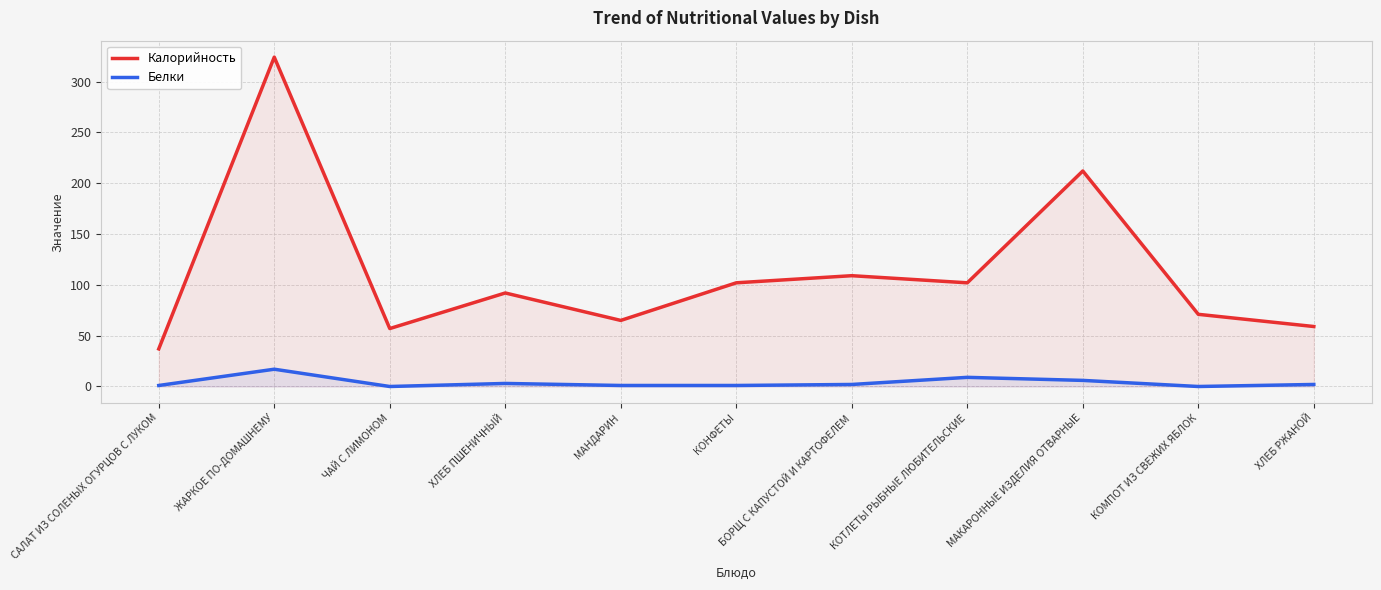

How many lines are shown in the chart?

2